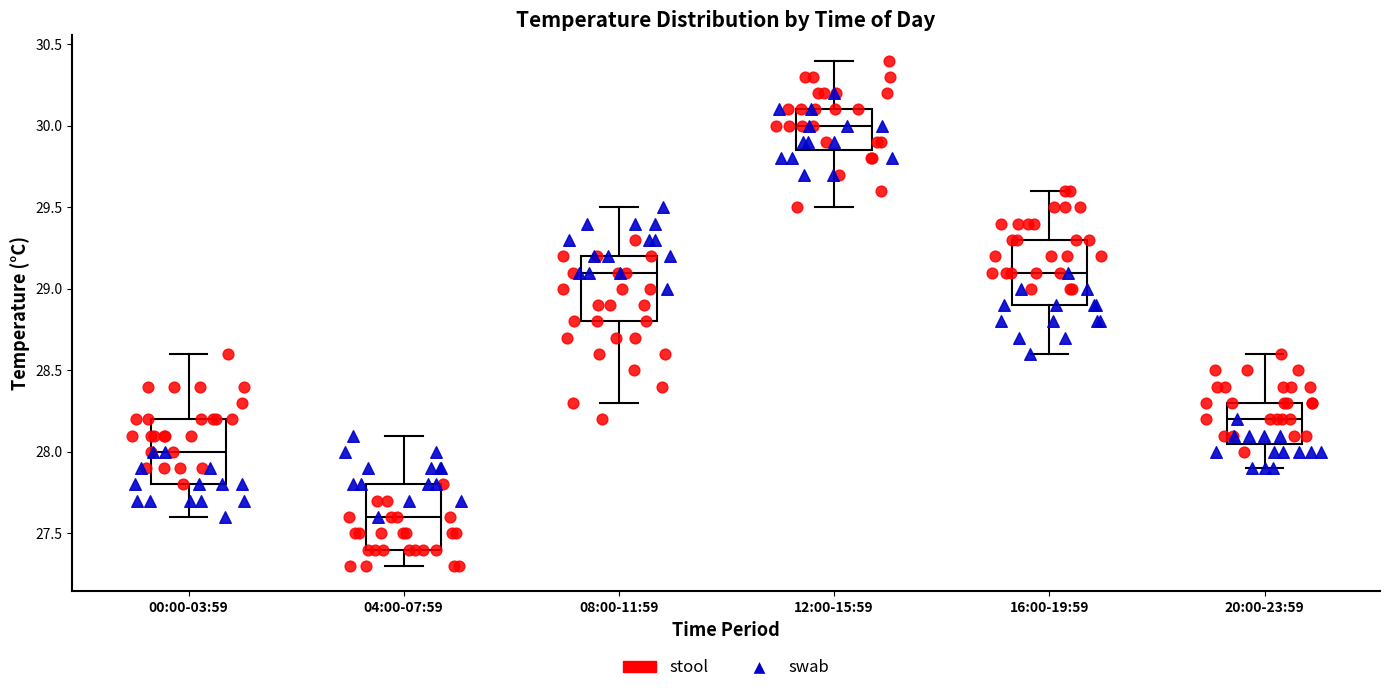

Where does the upper whisker of the box for 04:00-07:59 end on the y-axis? The values are not printed on the chart, so give them approximately, as read against the axis.

28.10